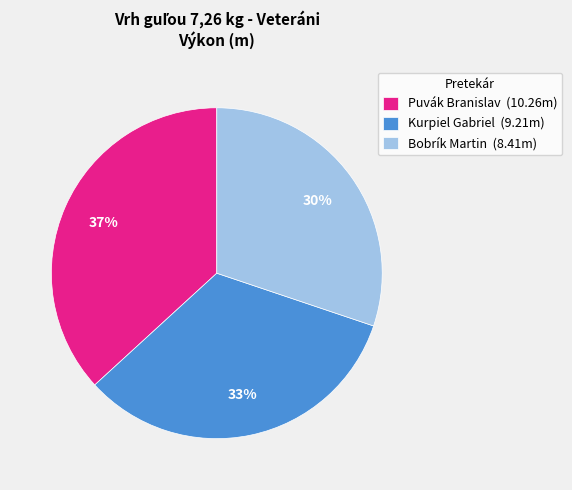

The Bobrík Martin slice represents 30% of the pie. True or false?

True